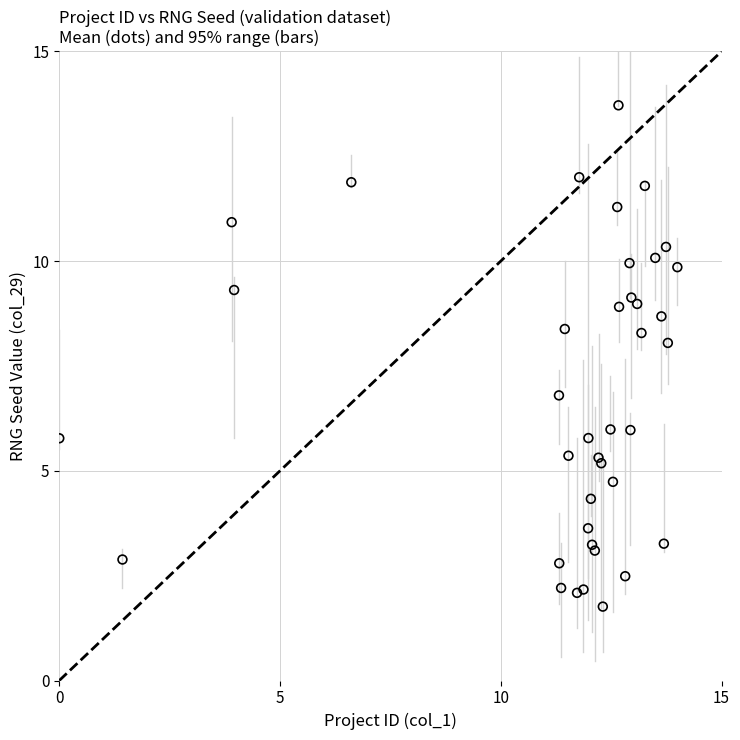

What Y value in the scatter plot is closest to 7?

6.8